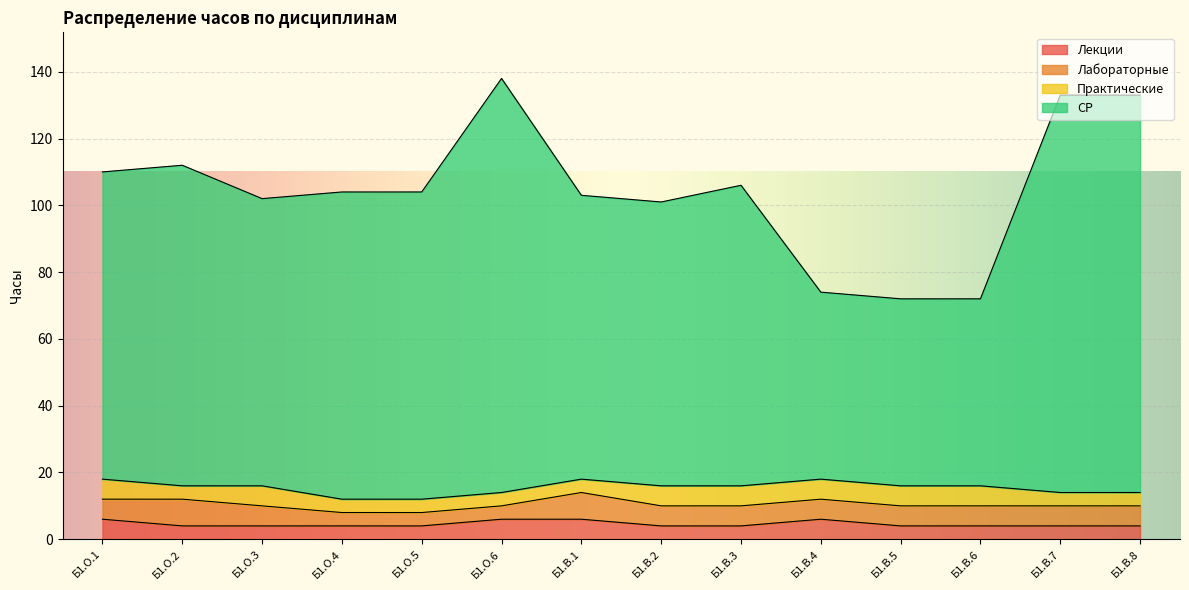

How many Лекции values are between 4 and 6?

14